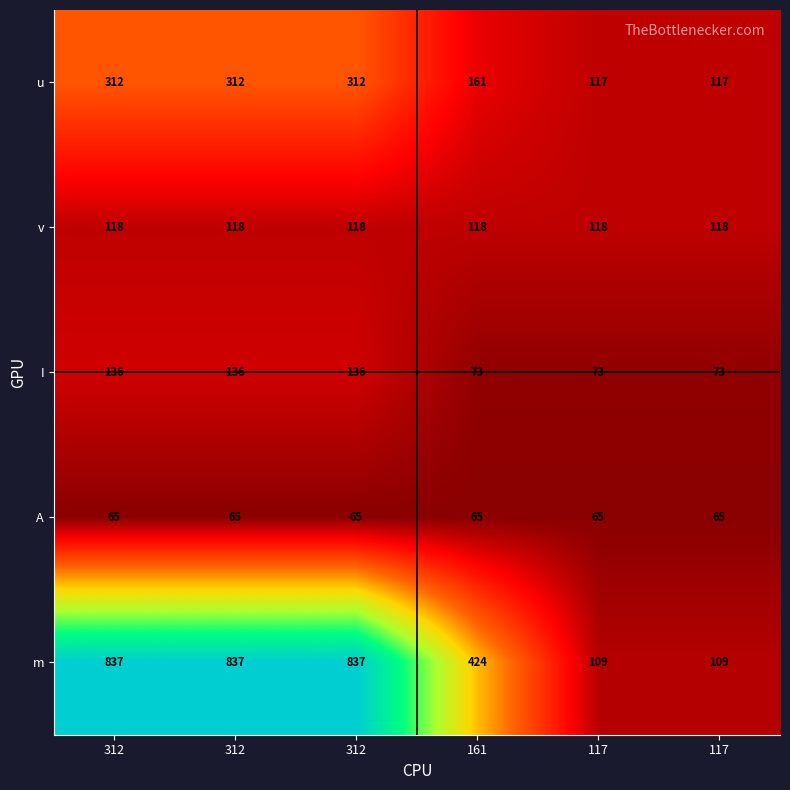

How many data points in I are less than 136?

3